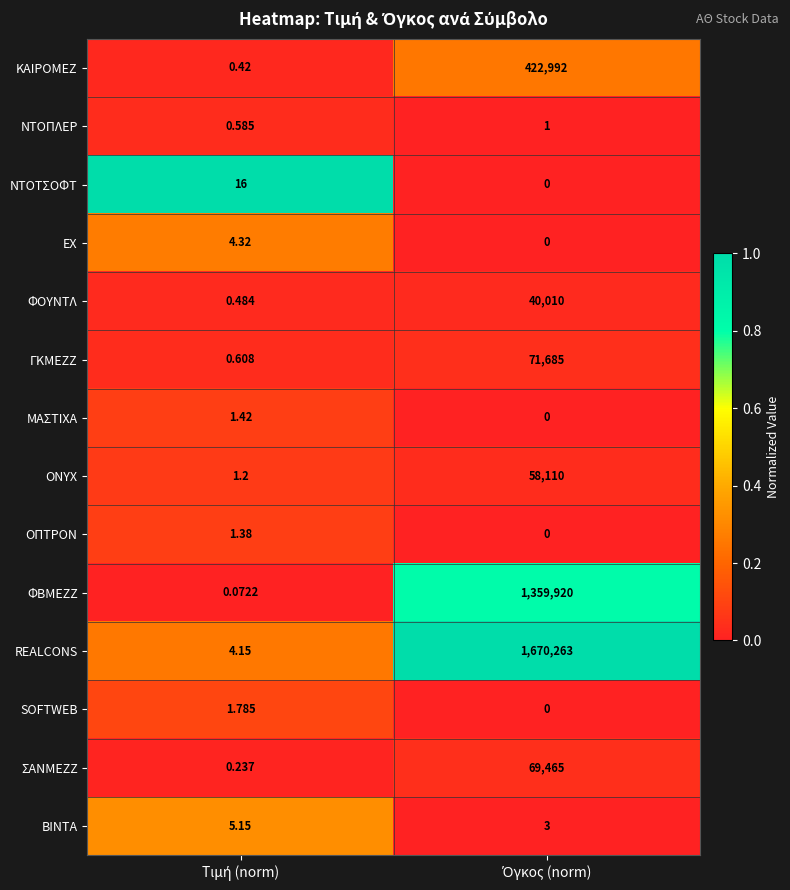

Rank the series by their maximum value, from highest to lowest.

REALCONS, ΦΒΜΕΖΖ, ΚΑΙΡΟΜΕΖ, ΓΚΜΕΖΖ, ΣΑΝΜΕΖΖ, ONYX, ΦΟΥΝΤΛ, ΝΤΟΤΣΟΦΤ, ΒΙΝΤΑ, ΕΧ, SOFTWEB, ΜΑΣΤΙΧΑ, ΟΠΤΡΟΝ, ΝΤΟΠΛΕΡ